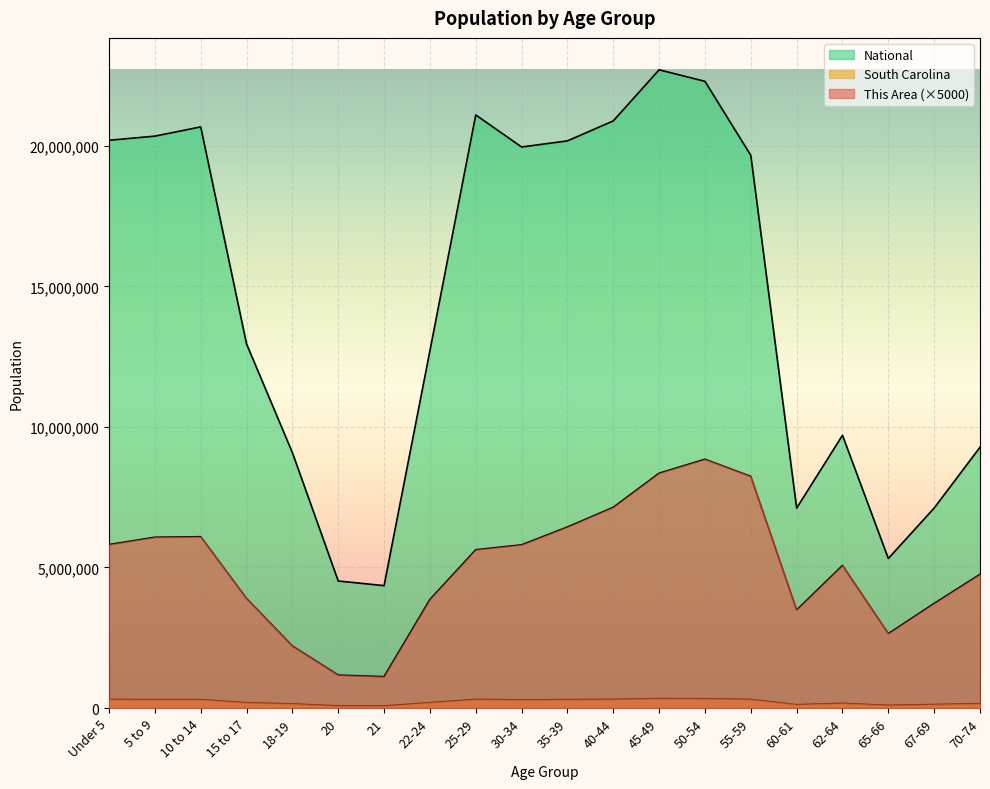

What are all the series names shown in the legend?

This Area, South Carolina, National